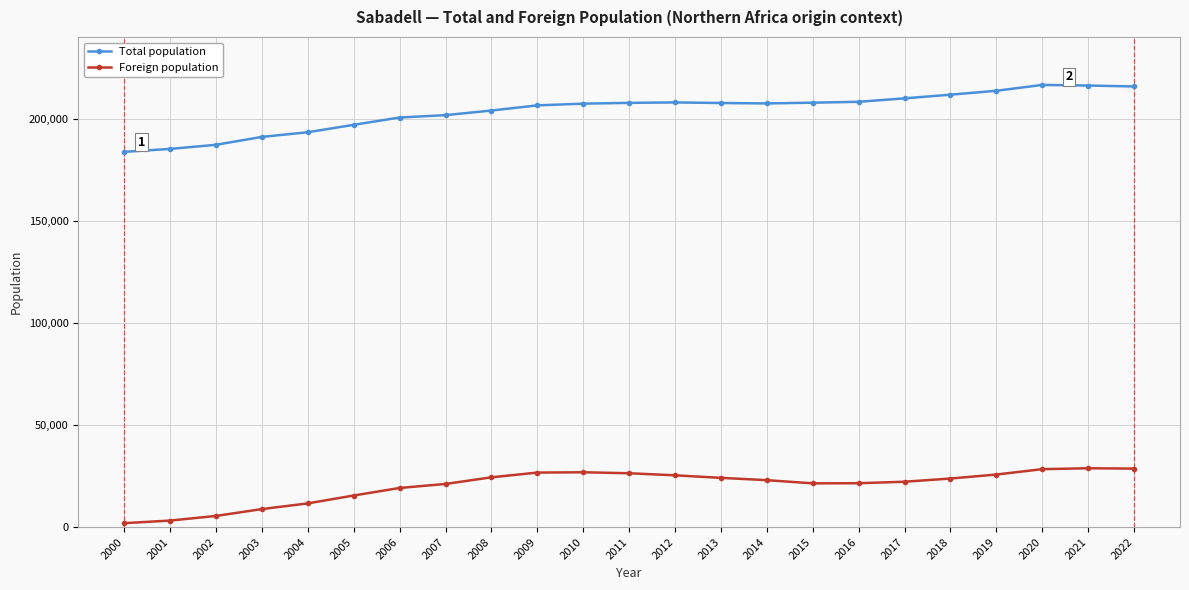

What is the total value across all series at 2016?

229712